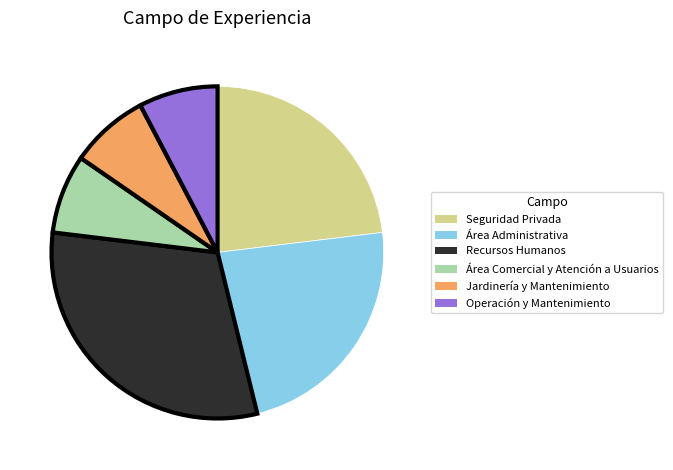

True or false: Jardinería y Mantenimiento accounts for 1% of the total.

False